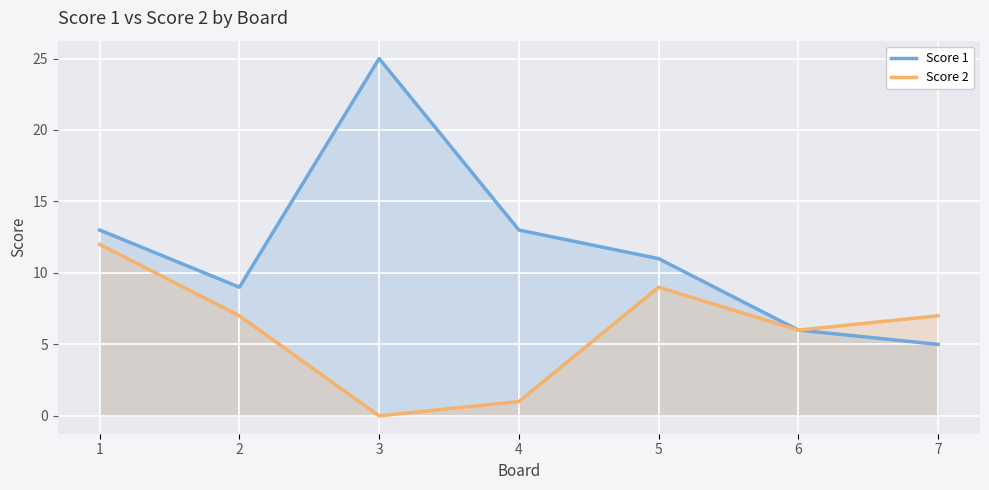

Rank the categories by Score 2 value from lowest to highest.

3, 4, 6, 2, 7, 5, 1